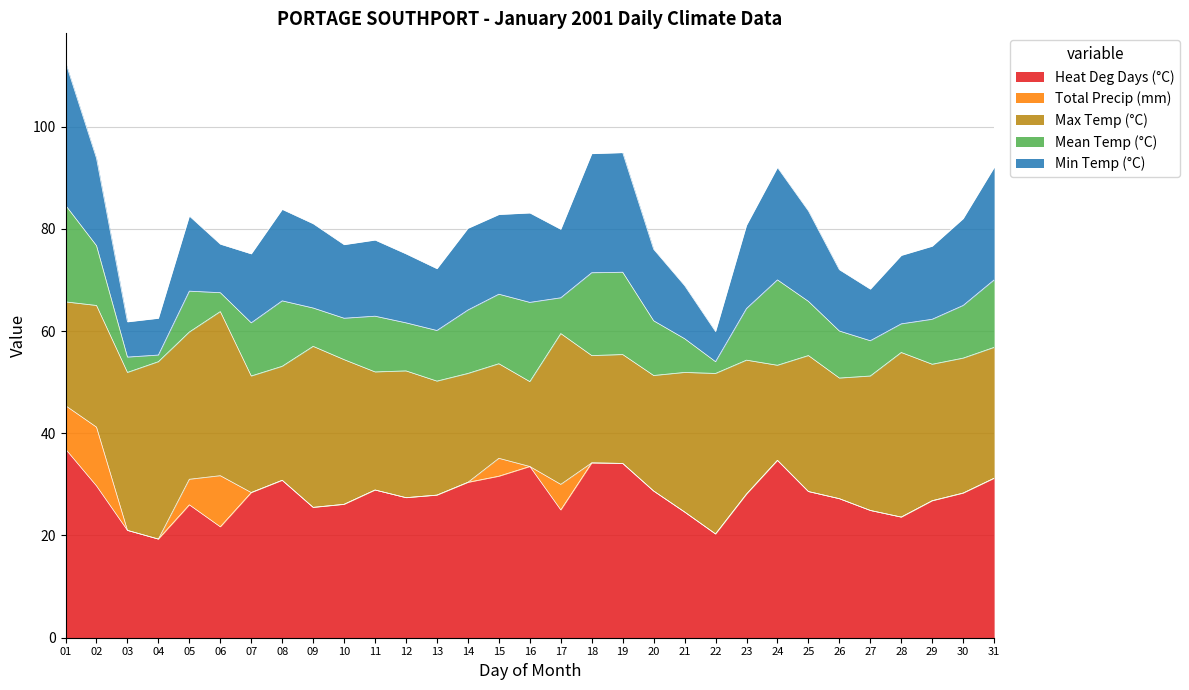

What is the sum of the Mean Temp (°C) values at 06 and 13?

-13.6